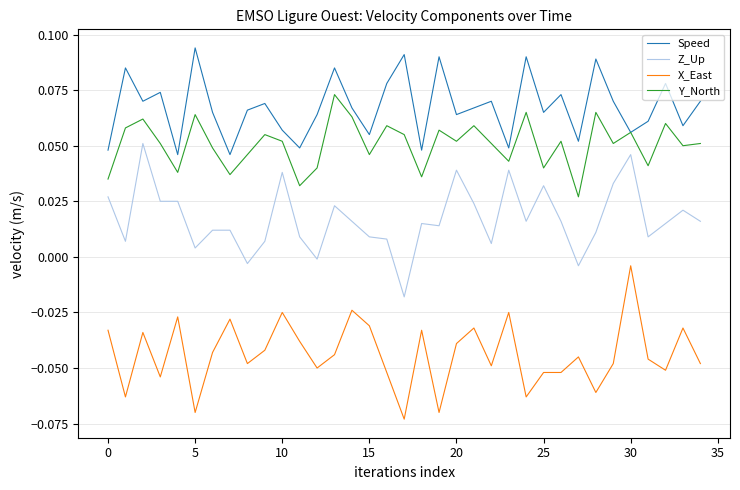

How many interior local peaks does the Speed series have?

12